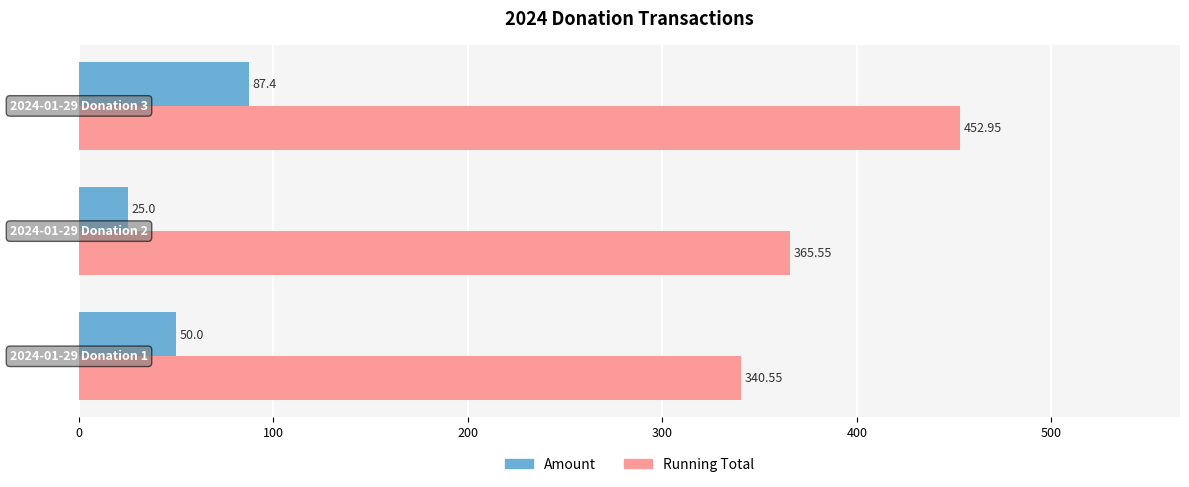

Which series has the largest range (max minus min)?

Running Total